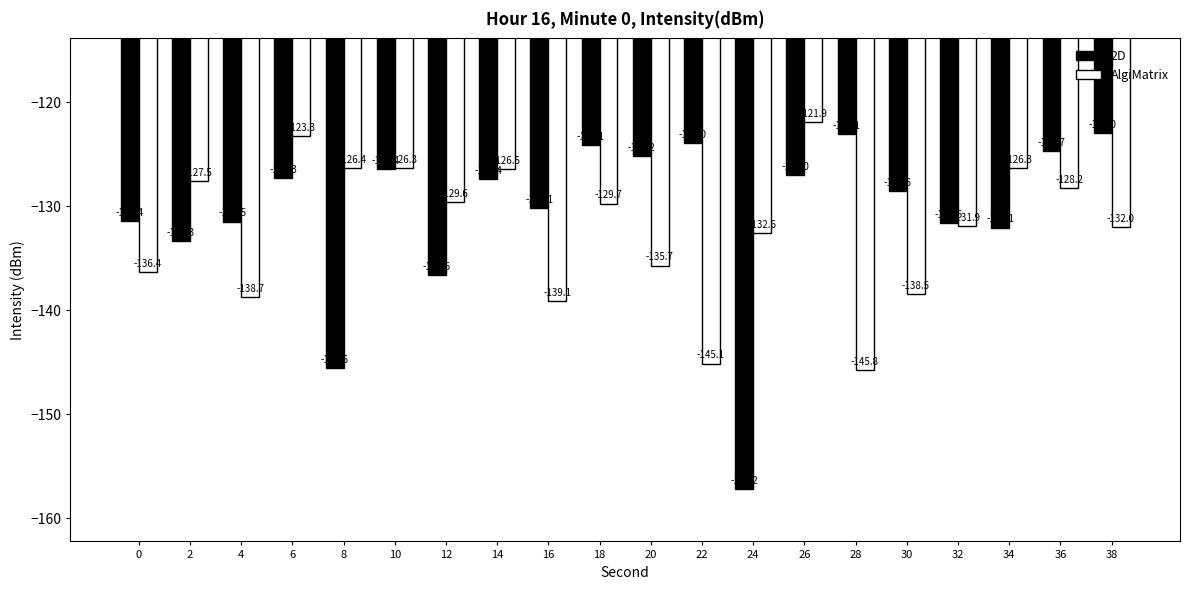

True or false: AlgiMatrix has a value of -139.1 at 16.

True